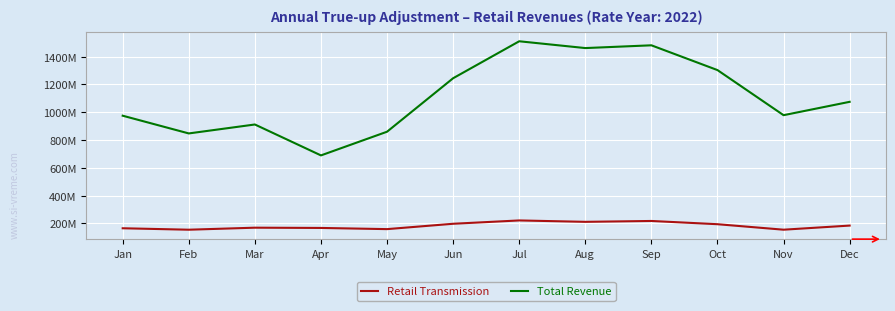

List the labels in order of Retail Transmission value, smallest first.

Feb, Nov, May, Jan, Apr, Mar, Dec, Oct, Jun, Aug, Sep, Jul